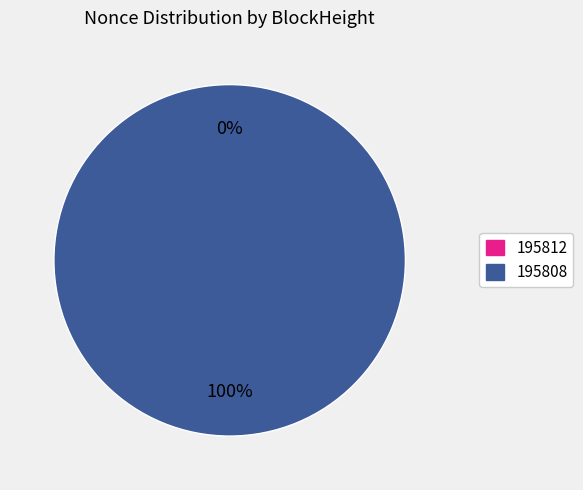

True or false: 195812 accounts for 1% of the total.

False